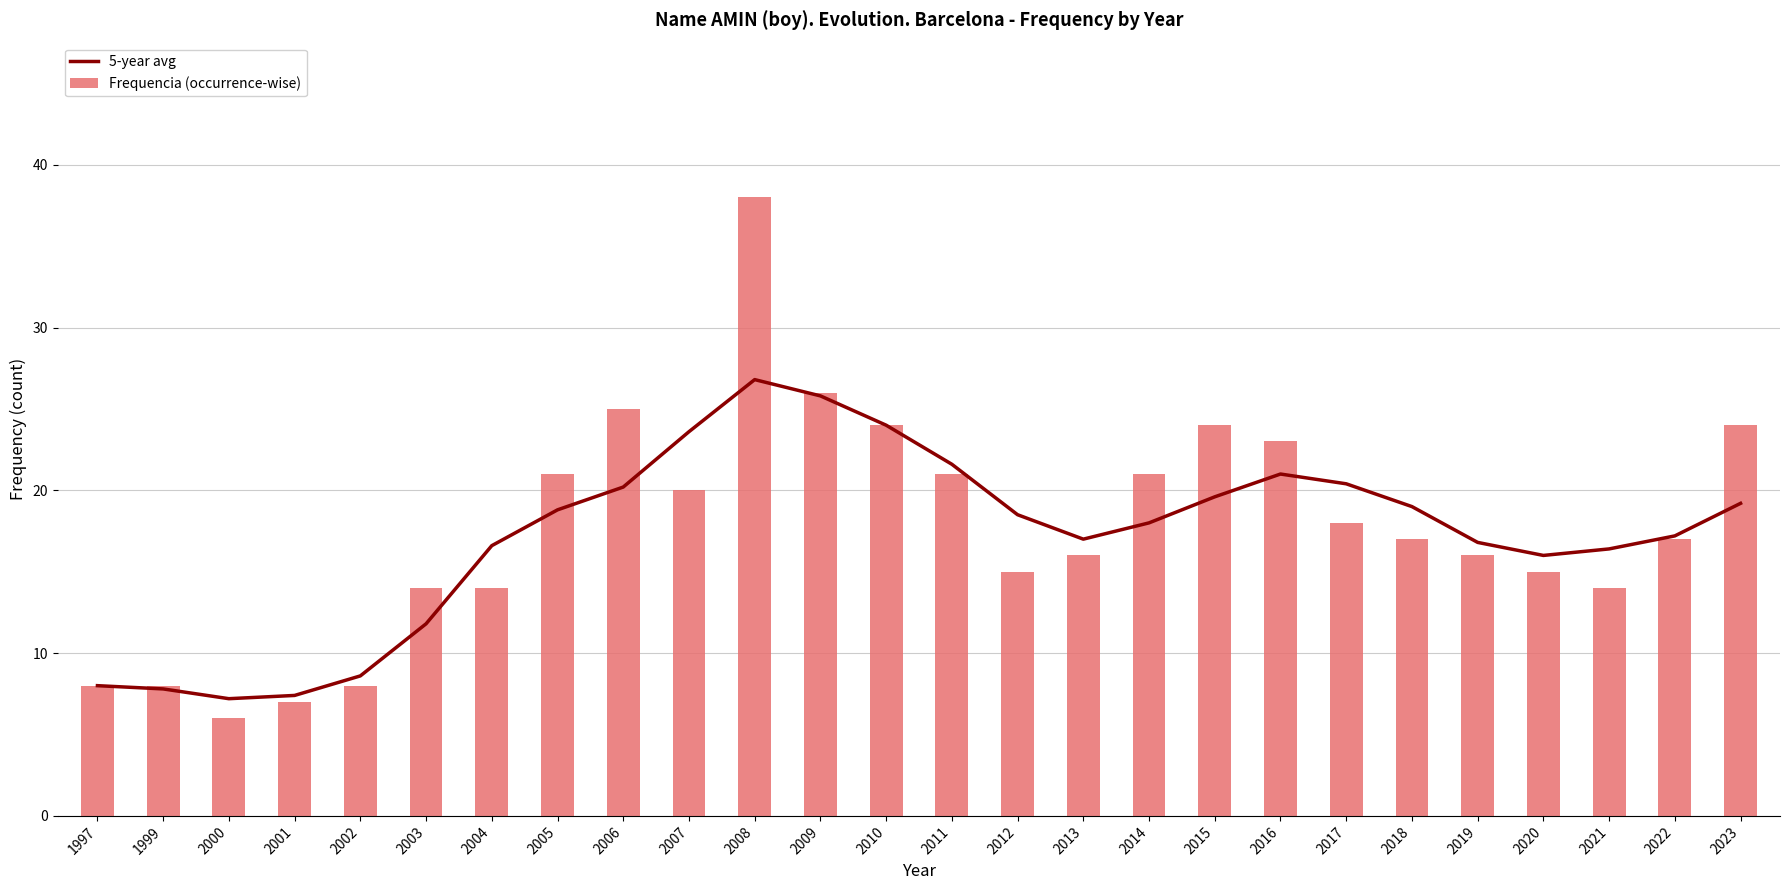

Is the value of Frequencia (occurrence-wise) at 2003 greater than the value of 5-year avg at 2020?

No